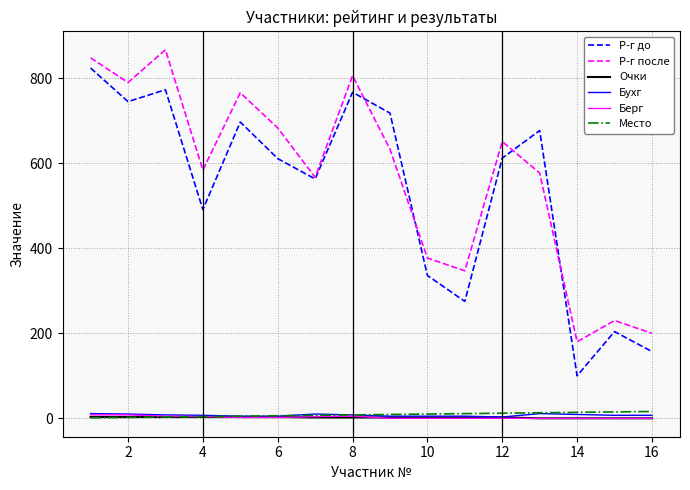

True or false: Р-г после and Берг cross at least once.

False